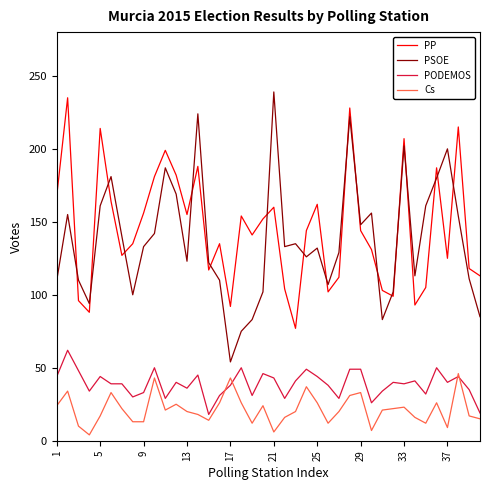

True or false: Cs and PSOE intersect in this chart.

False